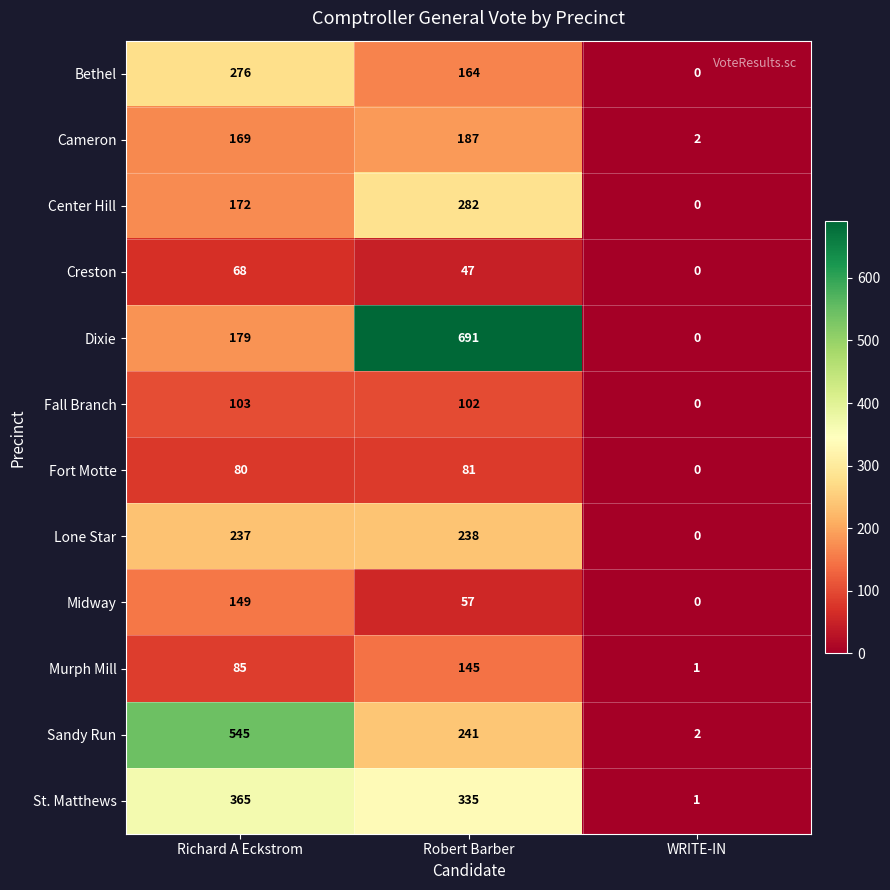

What is the maximum value shown in the chart?

691